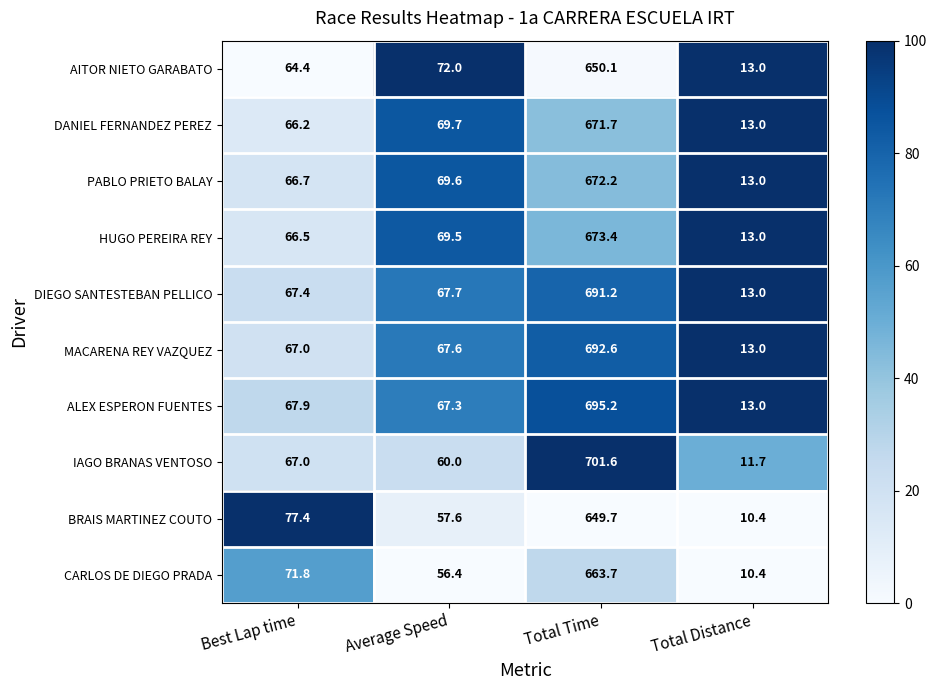

Which category has the lowest value in the MACARENA REY VAZQUEZ series?

Total Distance